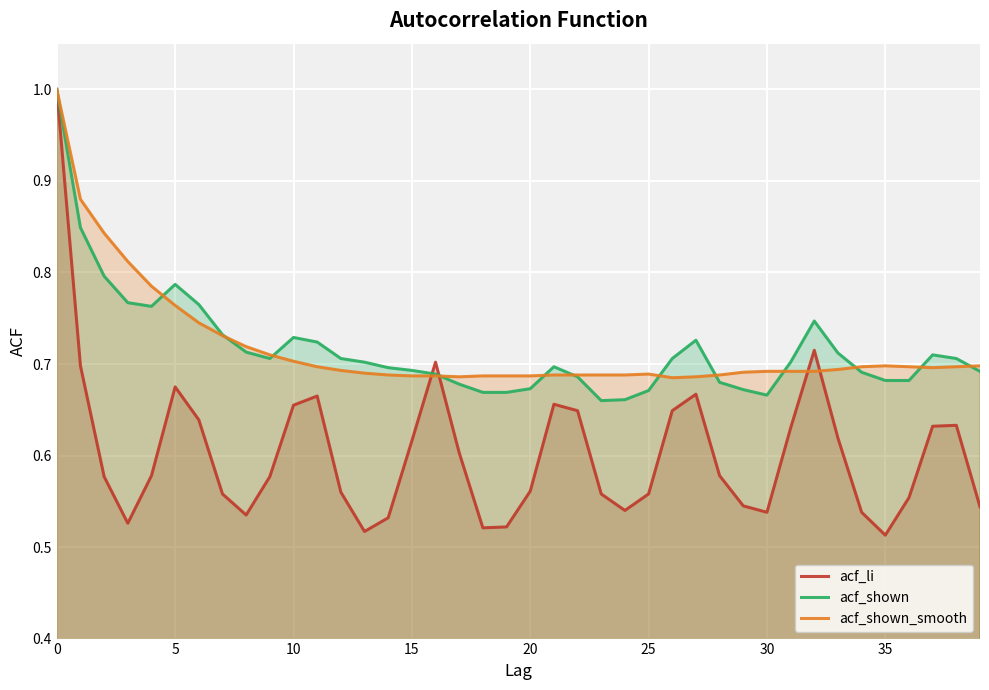

What is the difference between the second highest and second lowest values in the acf_shown_smooth series?

0.2